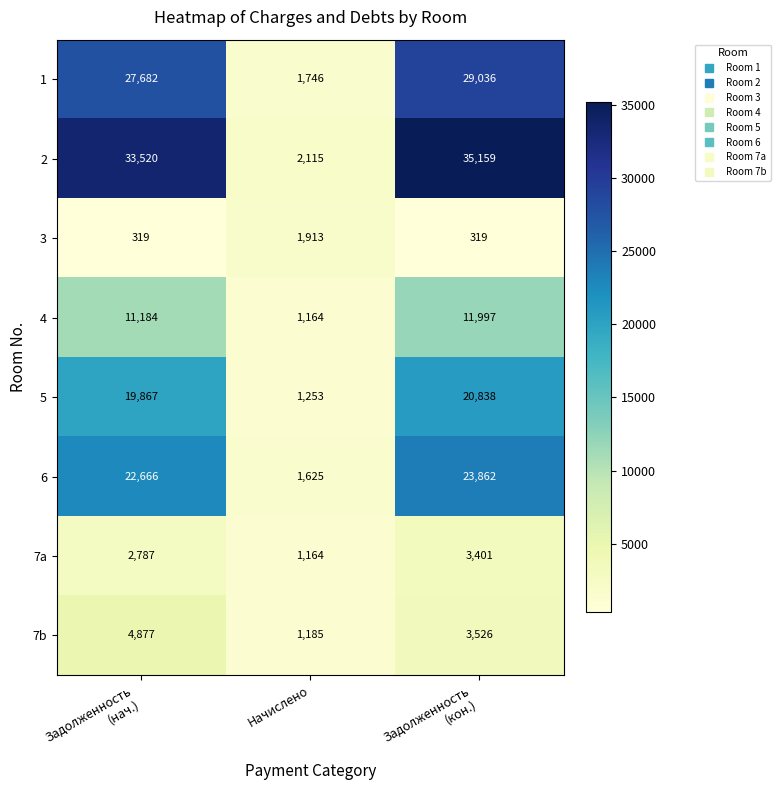

The value of 5 at Начислено is 1253. True or false?

True